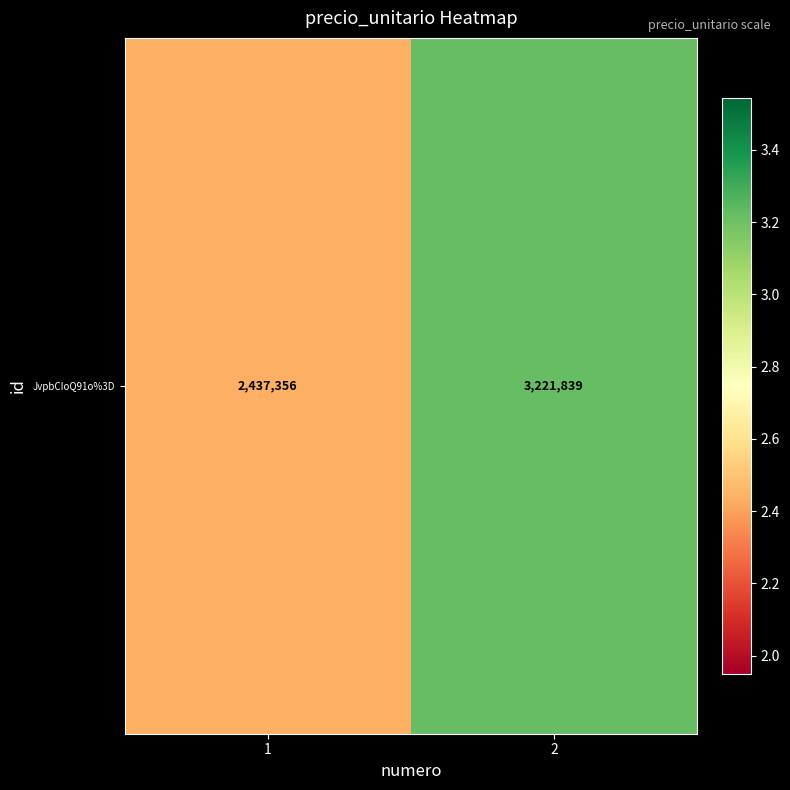

Is it true that the value at 1 is 3567007?

False